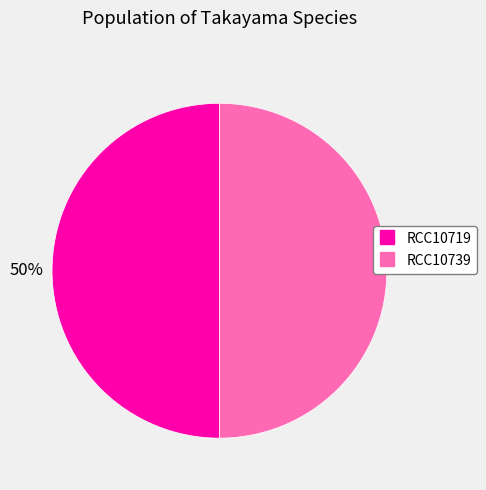

How many slices are in this pie chart?

2